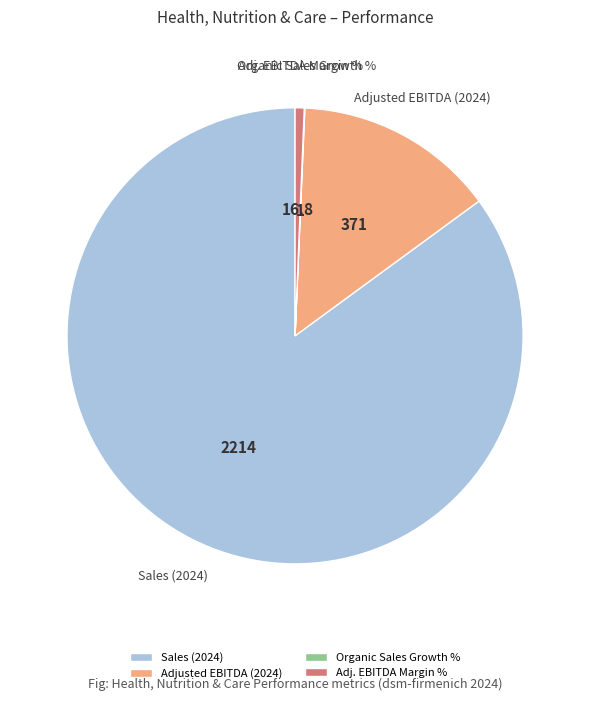

Do Adj. EBITDA Margin % and Sales (2024) together represent more than half of the pie?

Yes